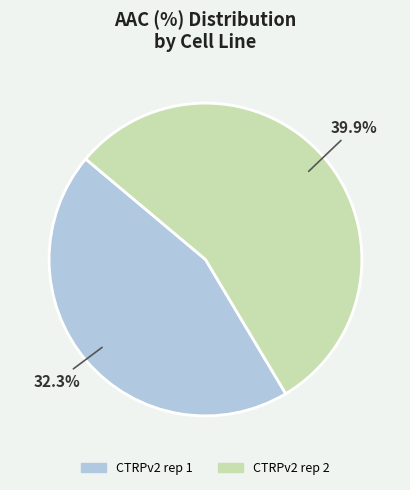

True or false: CTRPv2 rep 1 accounts for 40% of the total.

False